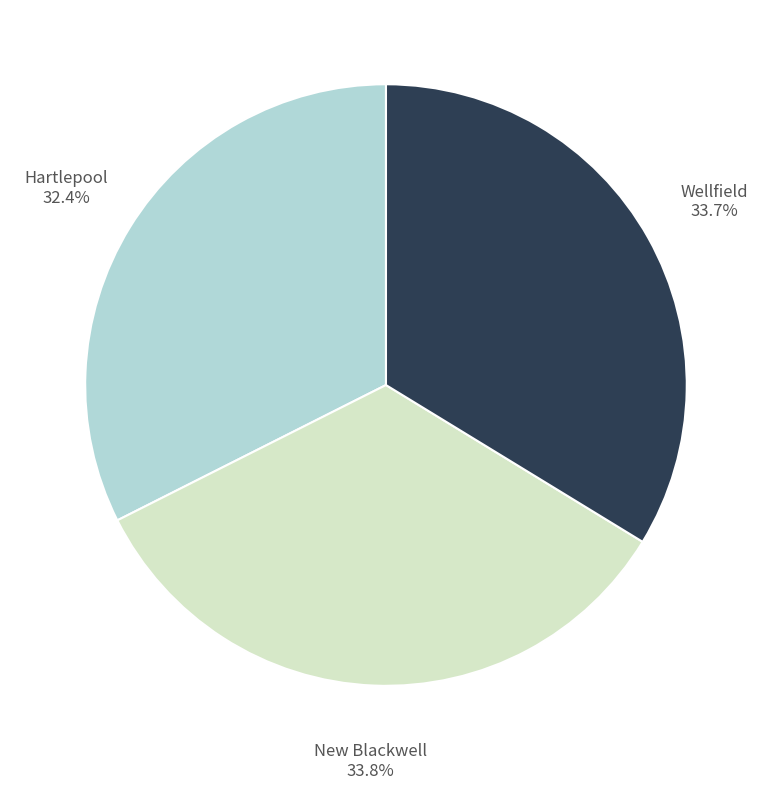

Between Hartlepool and Wellfield, which is larger?

Wellfield